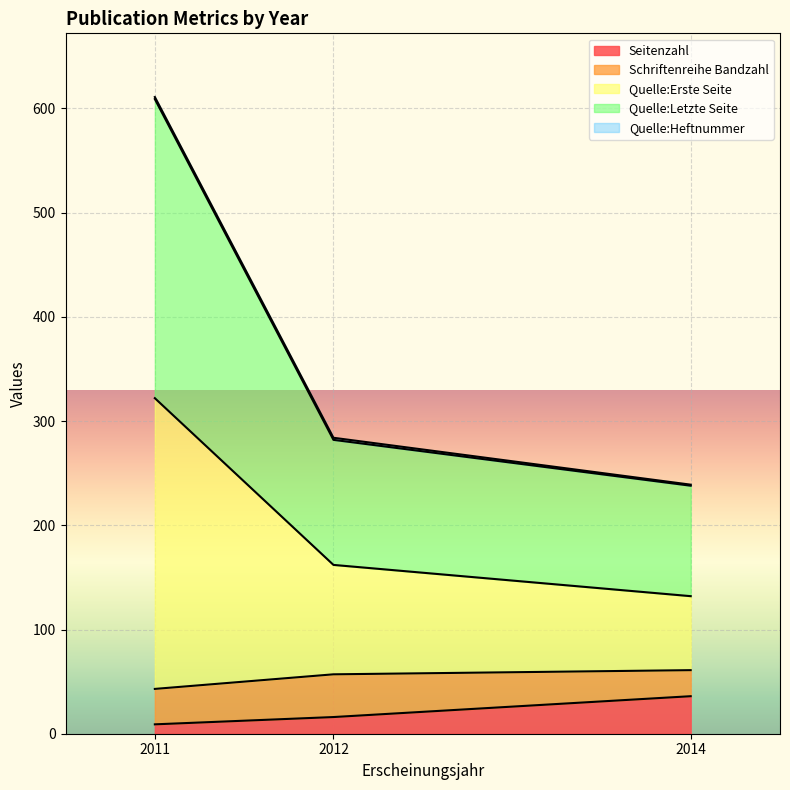

What is the difference between the maximum and second lowest values in the Quelle:Heftnummer series?

327